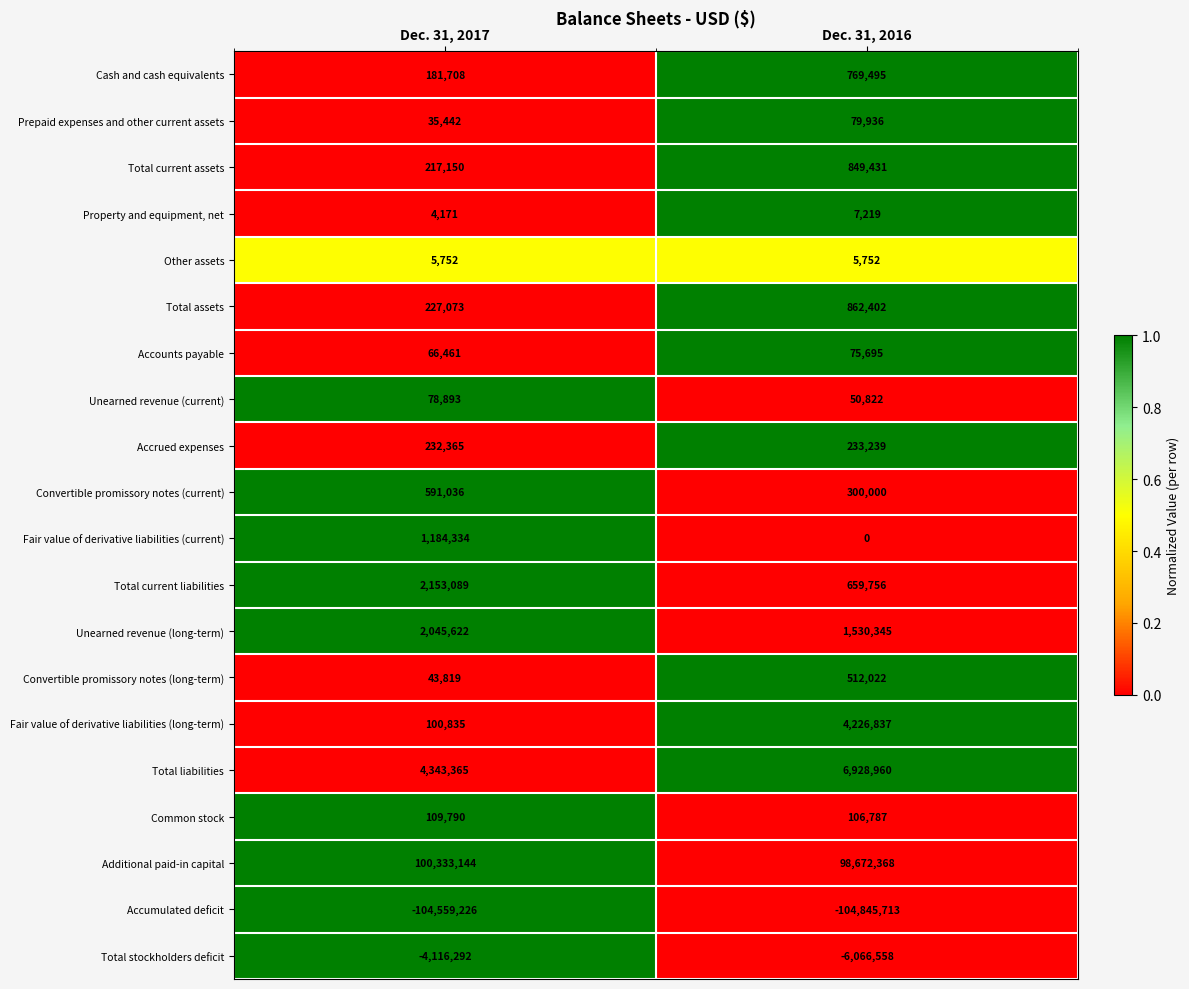

What is the difference between the maximum and minimum values in the Common stock series?

3003